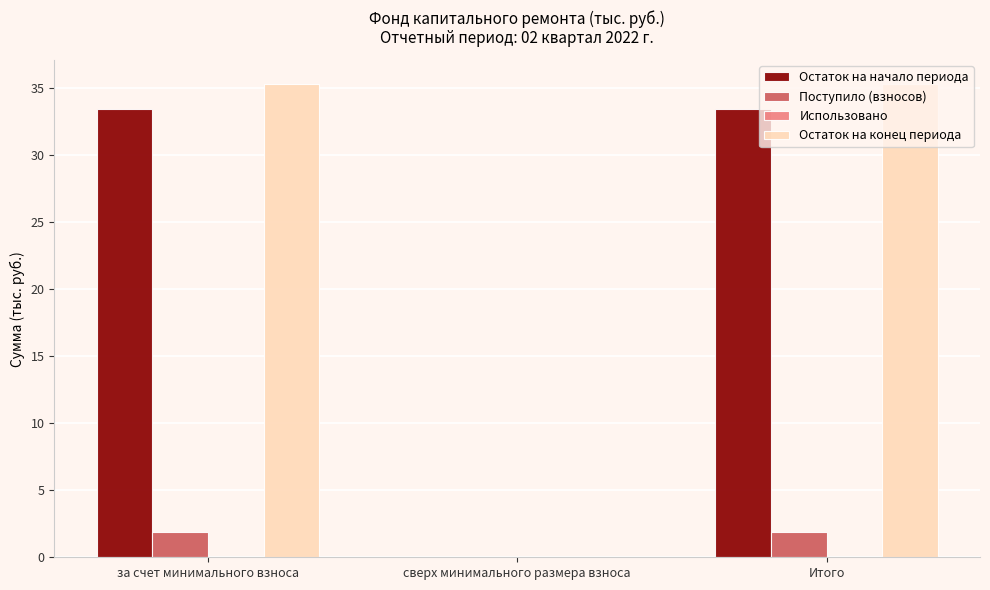

Count the Поступило (взносов) values in the range 0 to 1.

1